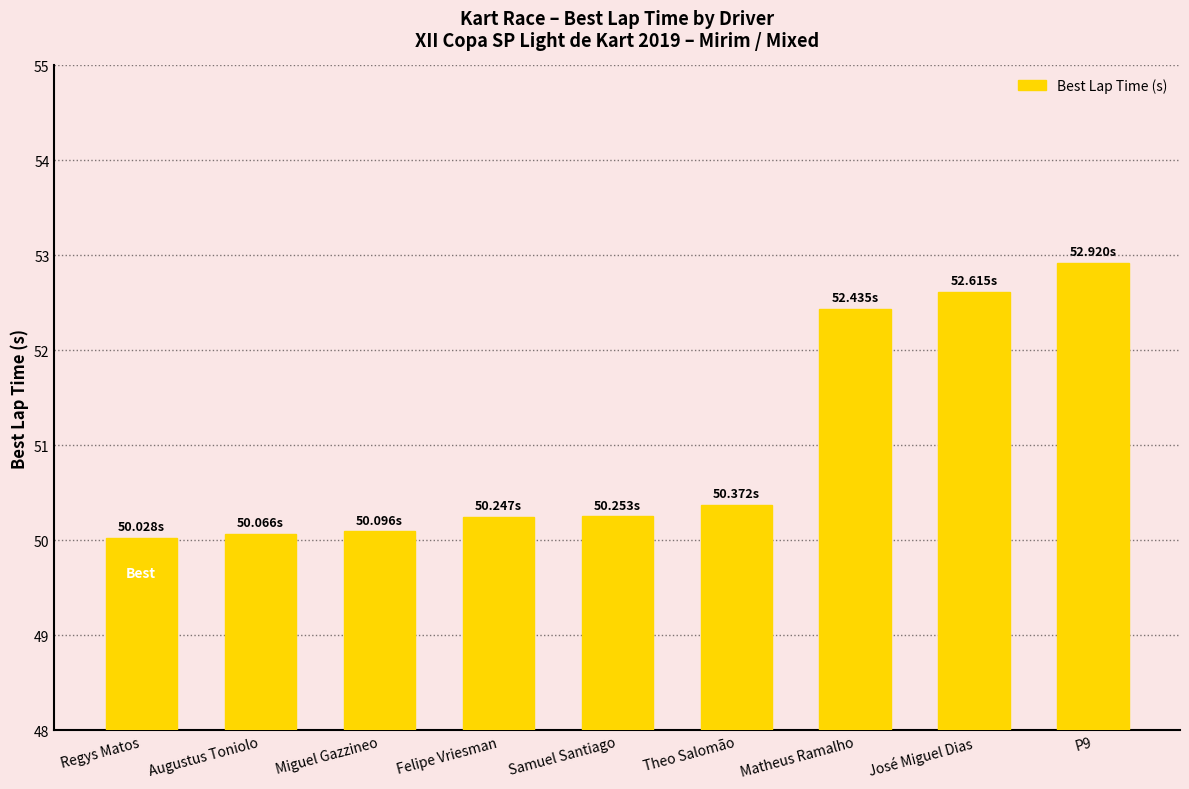

How many distinct data groups are displayed?

1